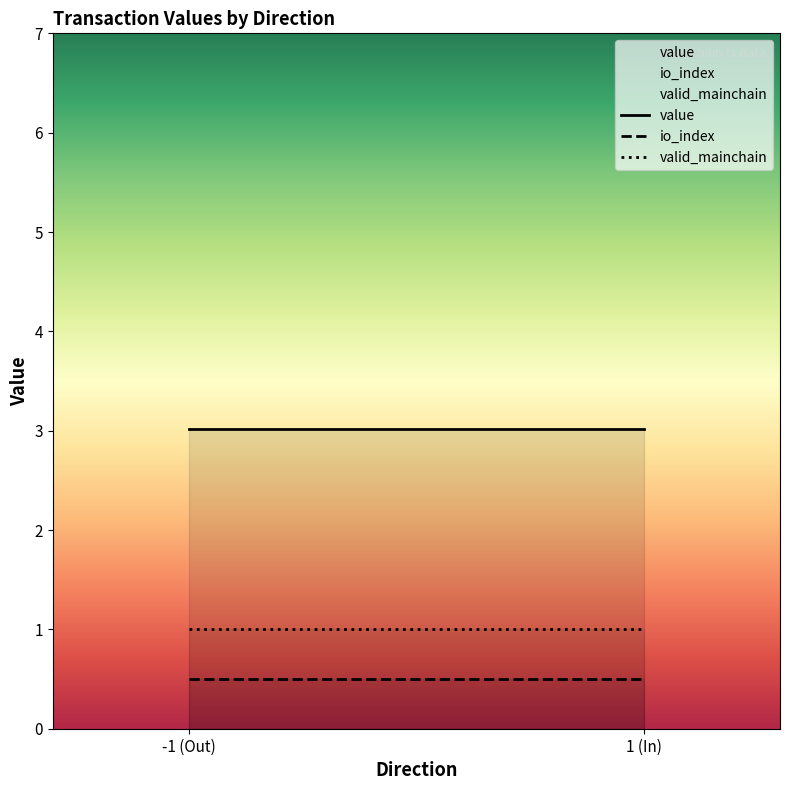

Is the value of io_index at 1 greater than the value of valid_mainchain at -1?

No